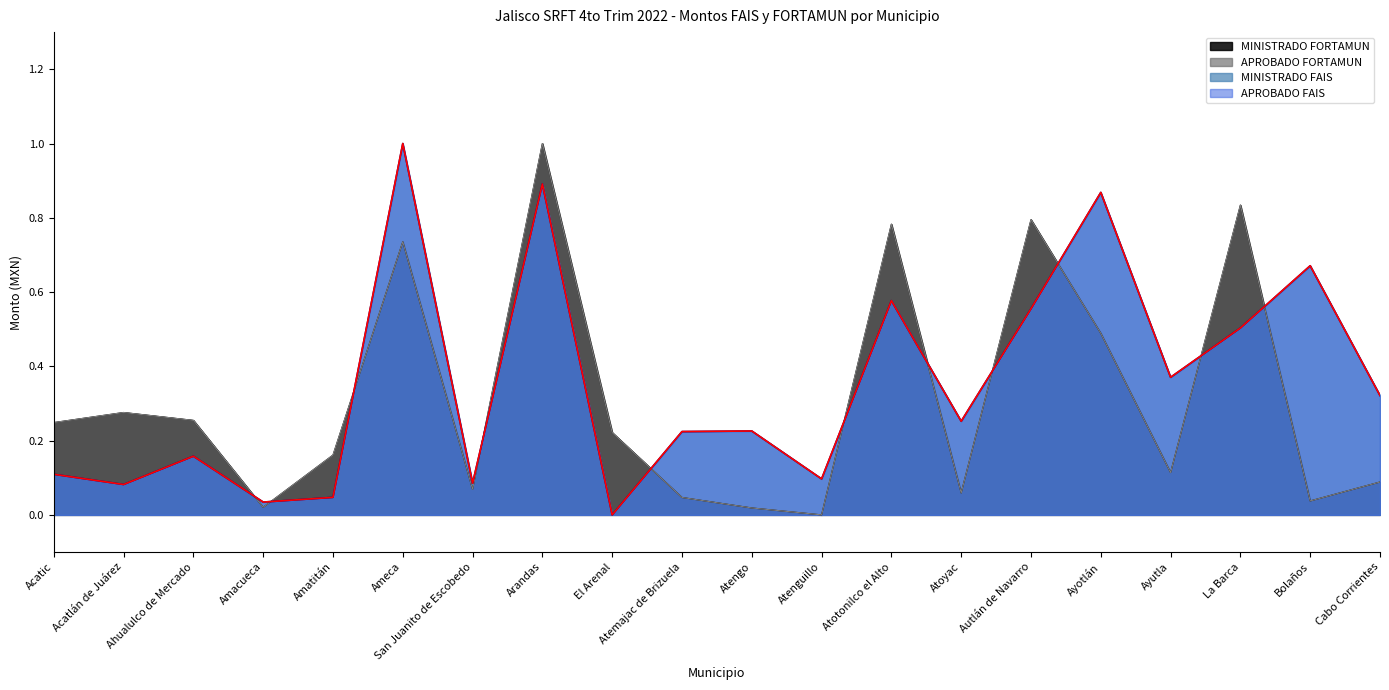

What is the difference between the MINISTRADO FAIS values at Atengo and La Barca?

0.3